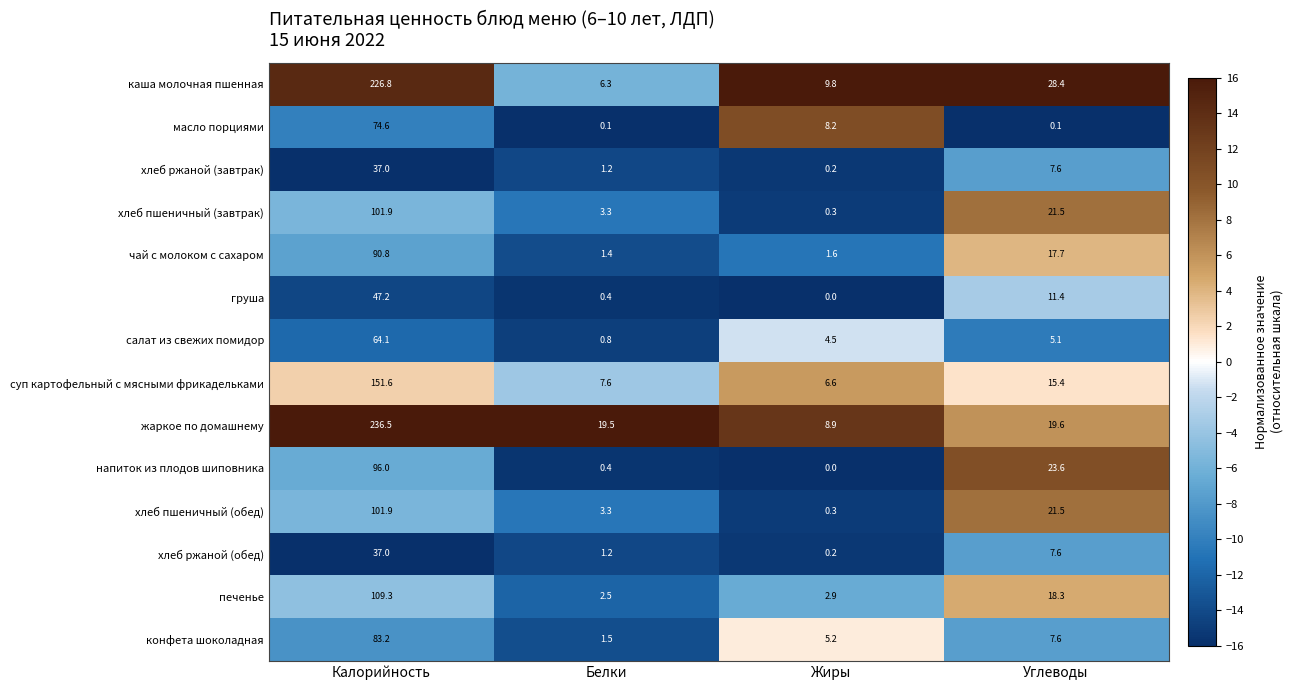

What is the smallest value displayed?

0.0